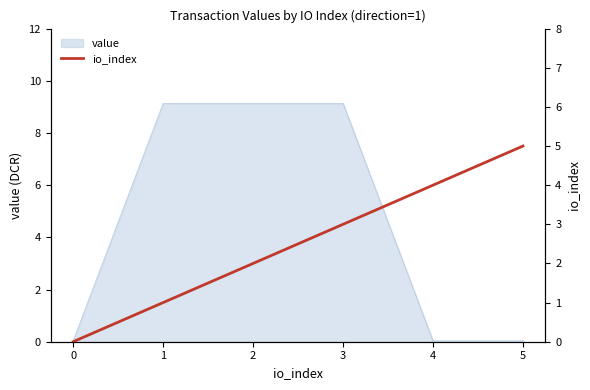

What is the value of the 5th point from the left?

4